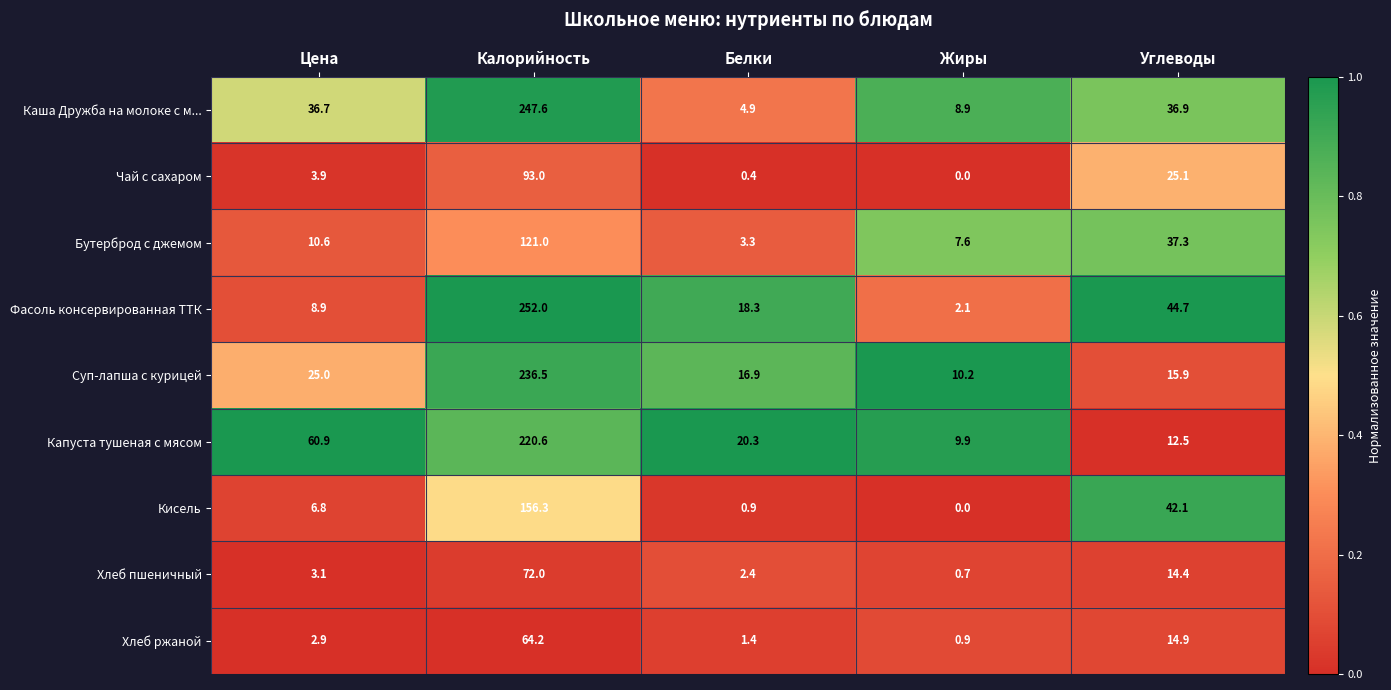

The Хлеб ржаной series shows 0.9 at Жиры. True or false?

True